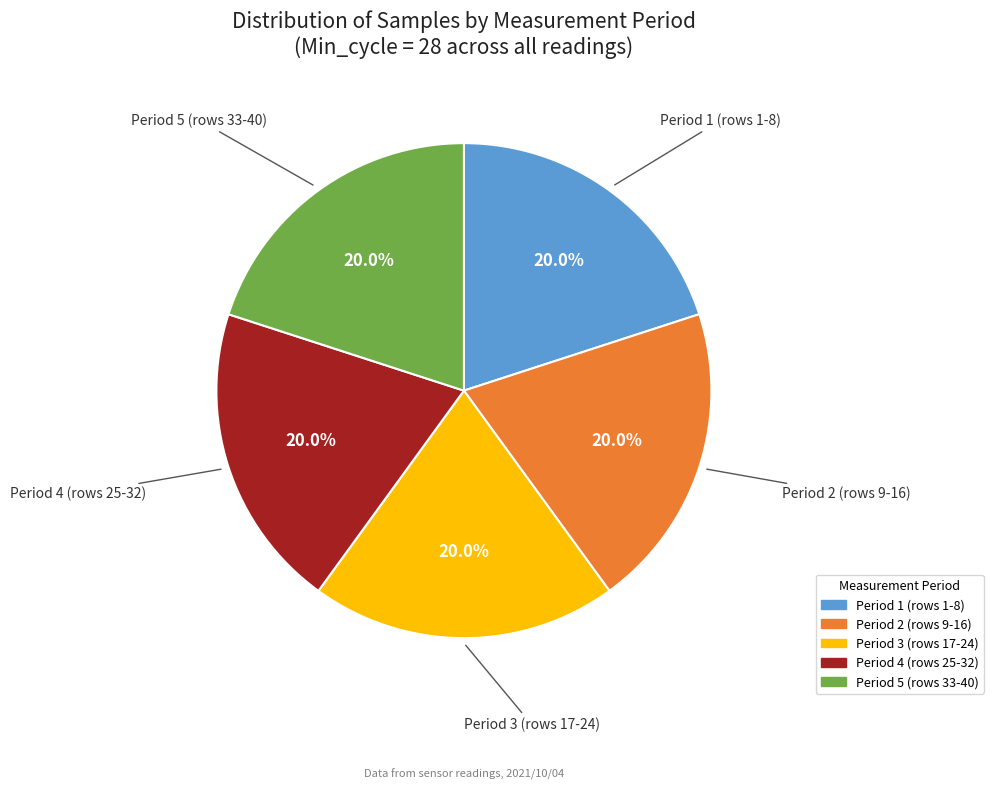

How many slices are in this pie chart?

5